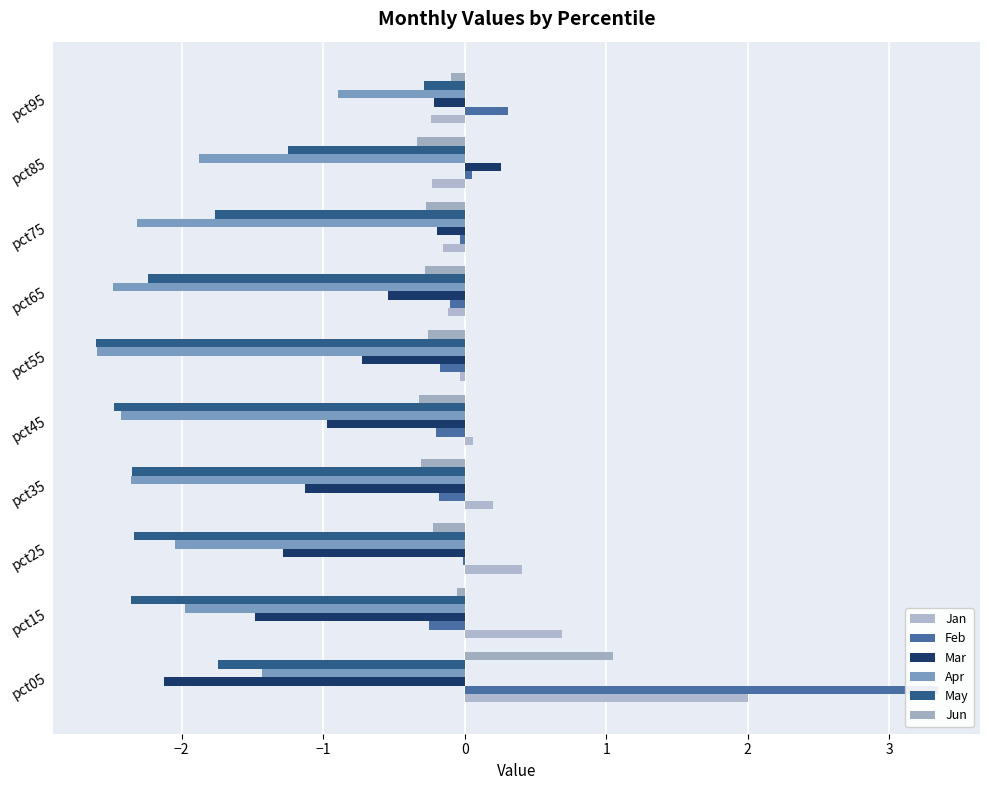

True or false: Mar has a value of -0.5 at pct65.

True